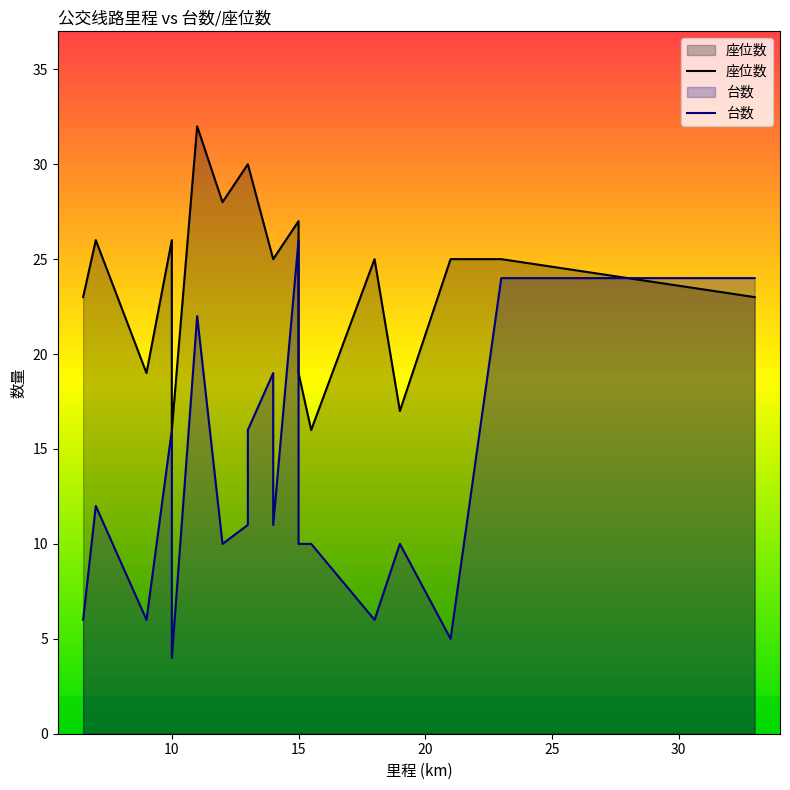

How many lines are shown in the chart?

2